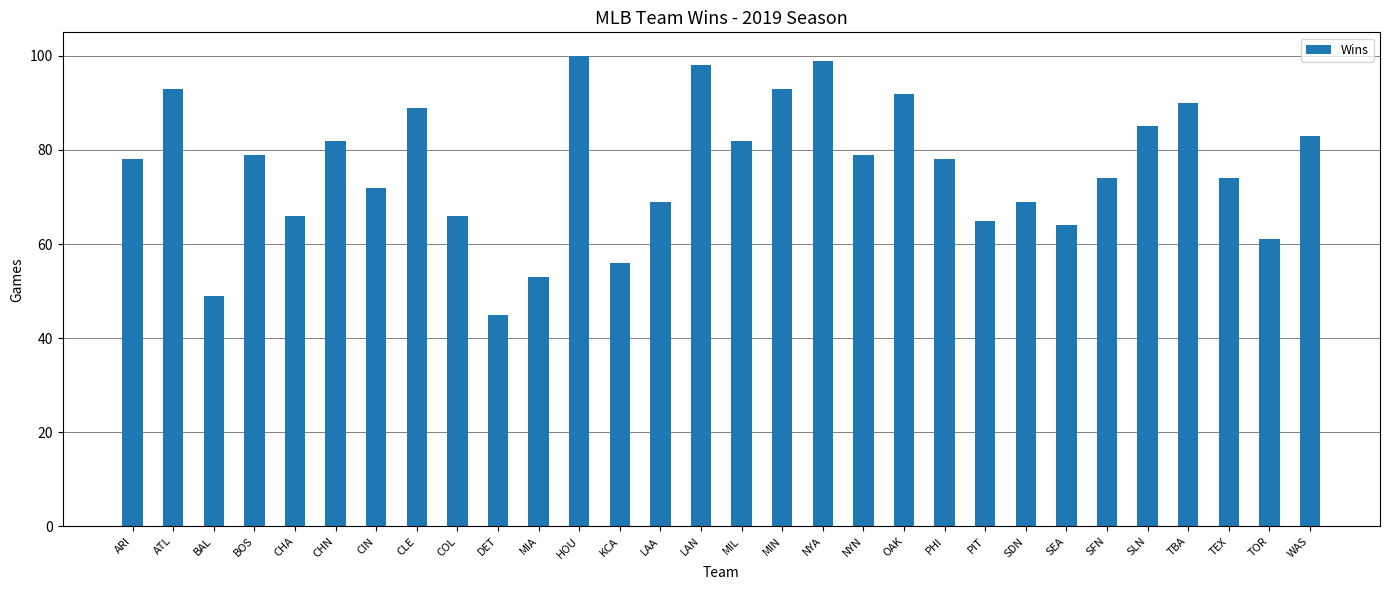

Which label corresponds to the largest value in the chart?

HOU